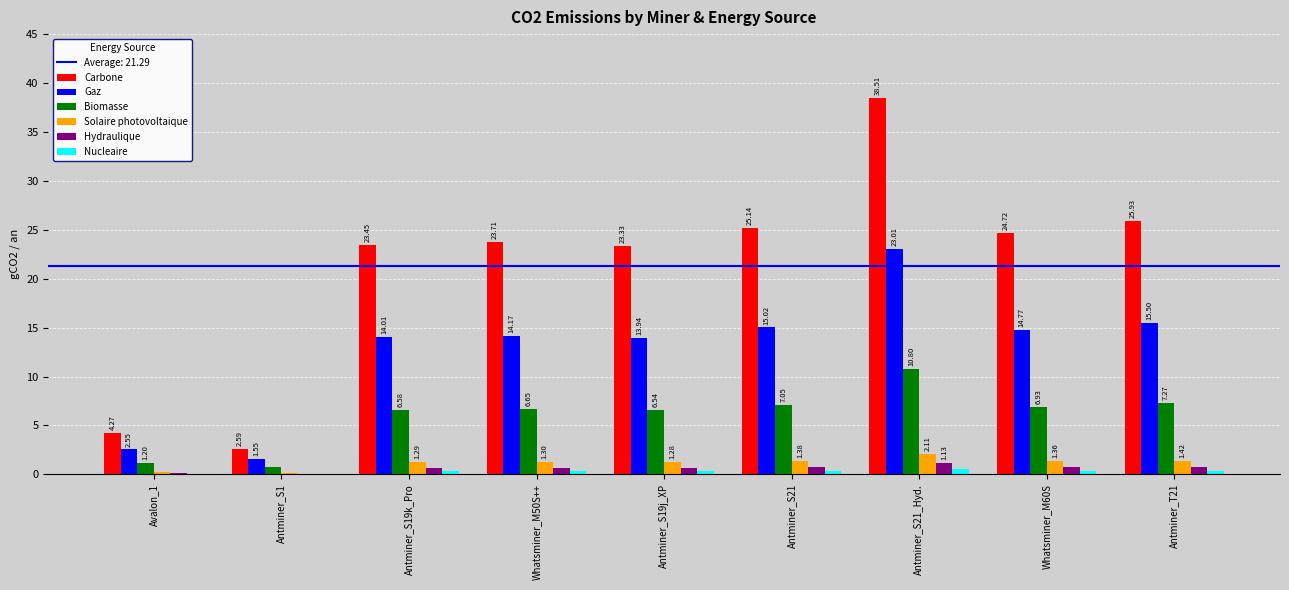

At which category is the sum across all series the highest?

Antminer_S21_Hyd.